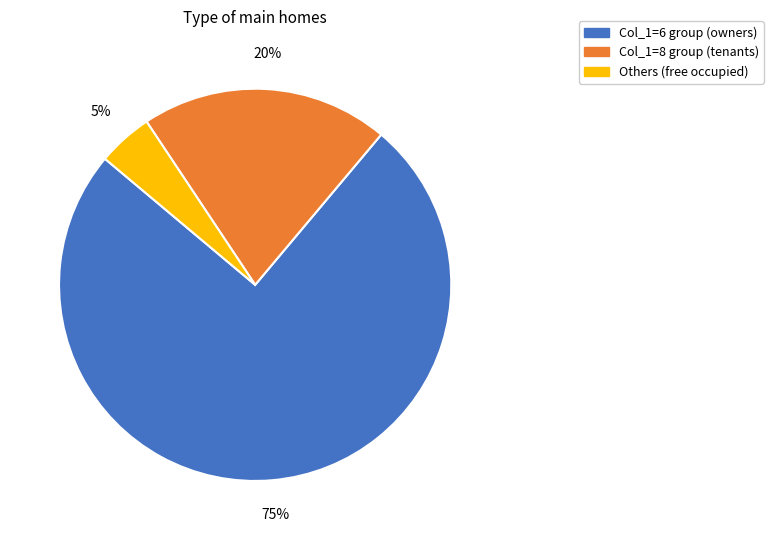

To the nearest percent, what is the average slice percentage?

33%